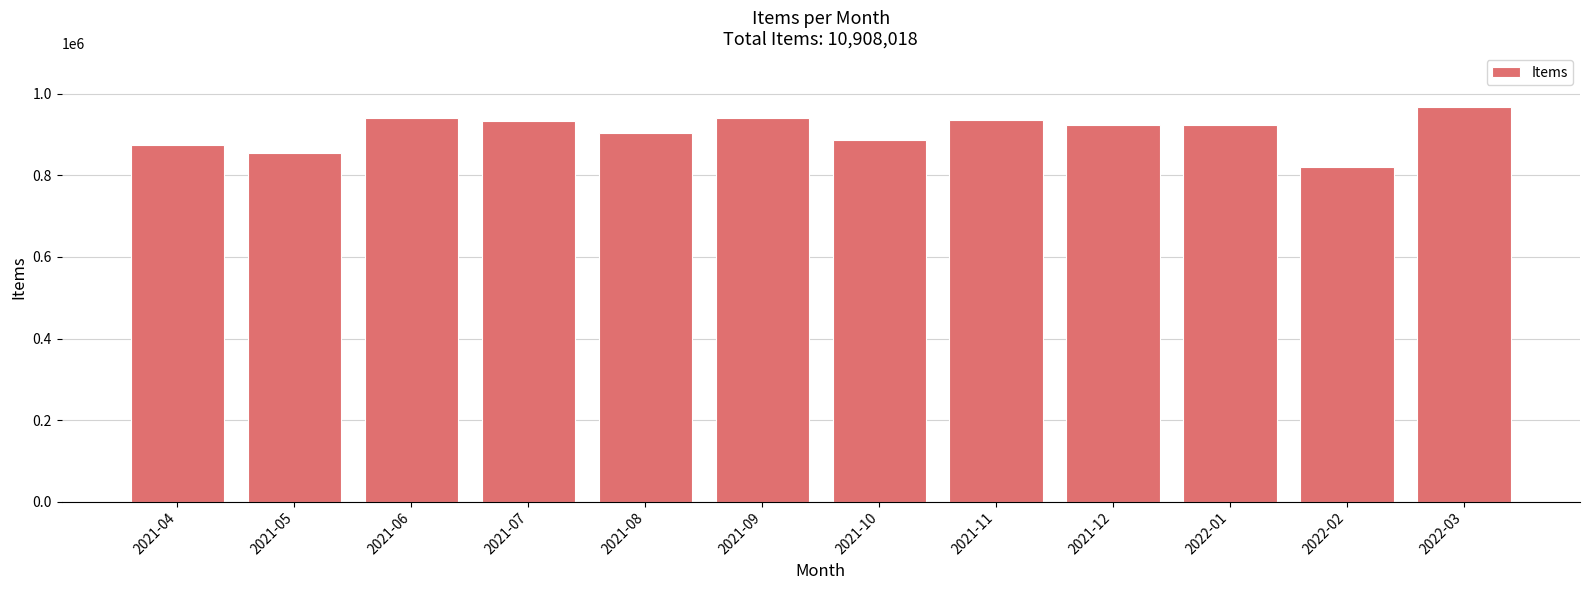

What position from the left is 2021-08?

5